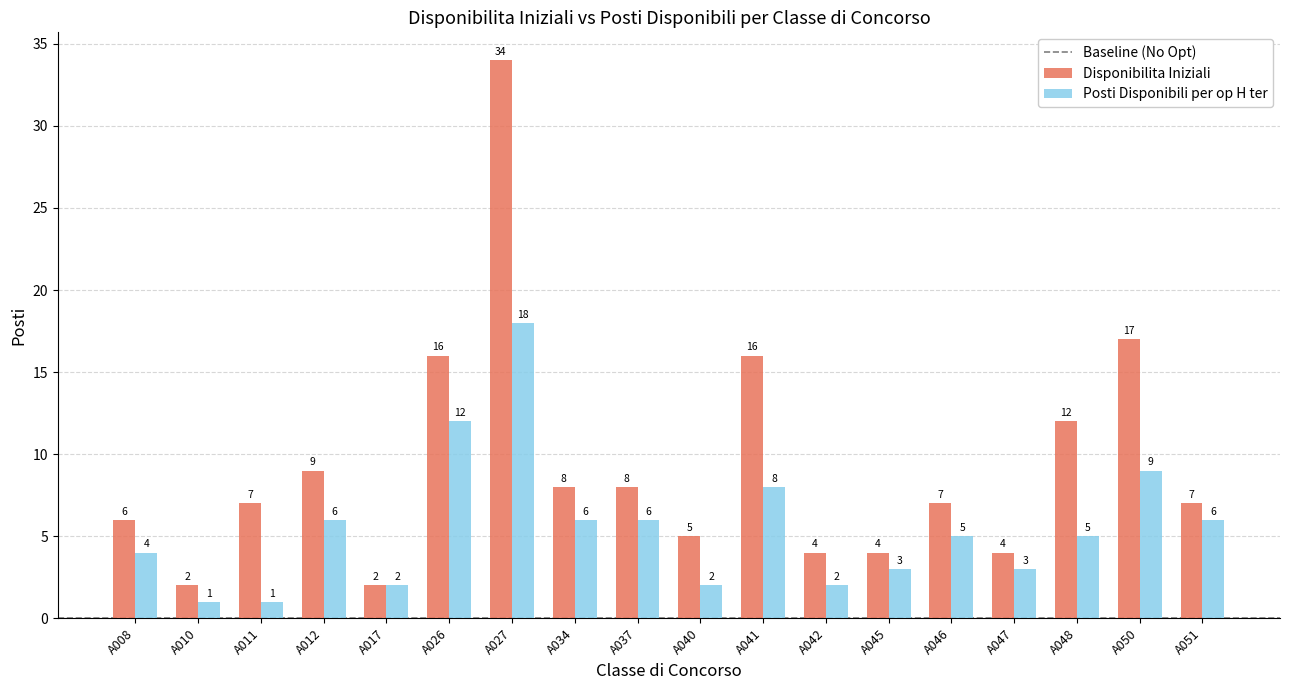

What is the sum of the Posti Disponibili per op H ter values at A008 and A010?

5